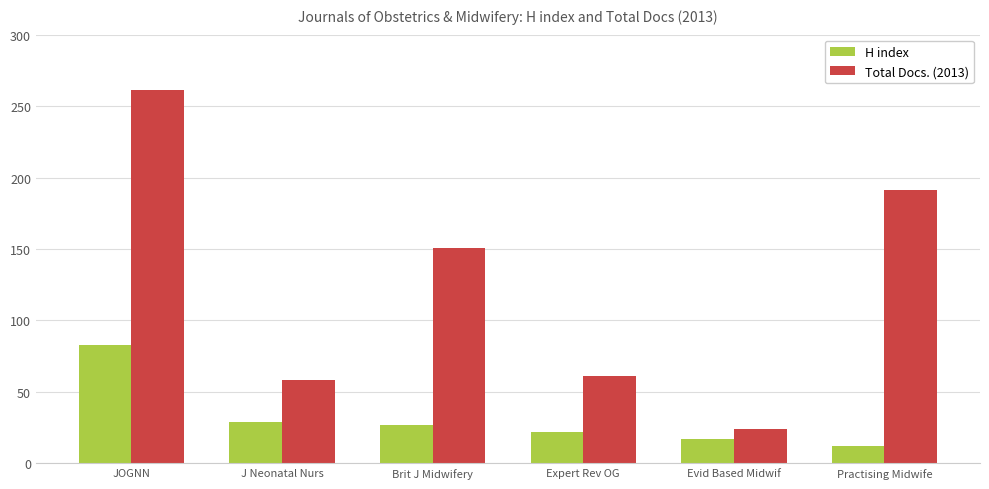

Reading left to right, extract all data points from this chart.

H index: JOGNN=83	J Neonatal Nurs=29	Brit J Midwifery=27	Expert Rev OG=22	Evid Based Midwif=17	Practising Midwife=12
Total Docs. (2013): JOGNN=261	J Neonatal Nurs=58	Brit J Midwifery=151	Expert Rev OG=61	Evid Based Midwif=24	Practising Midwife=191